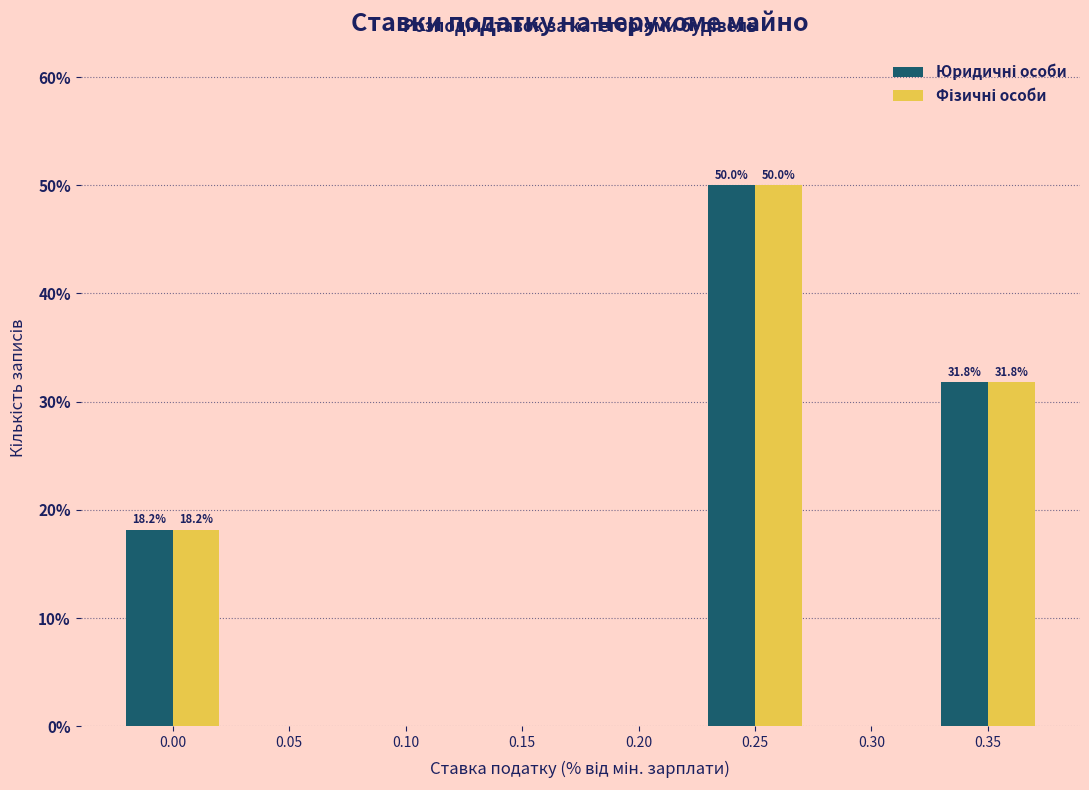

At which category is the sum across all series the highest?

0.25